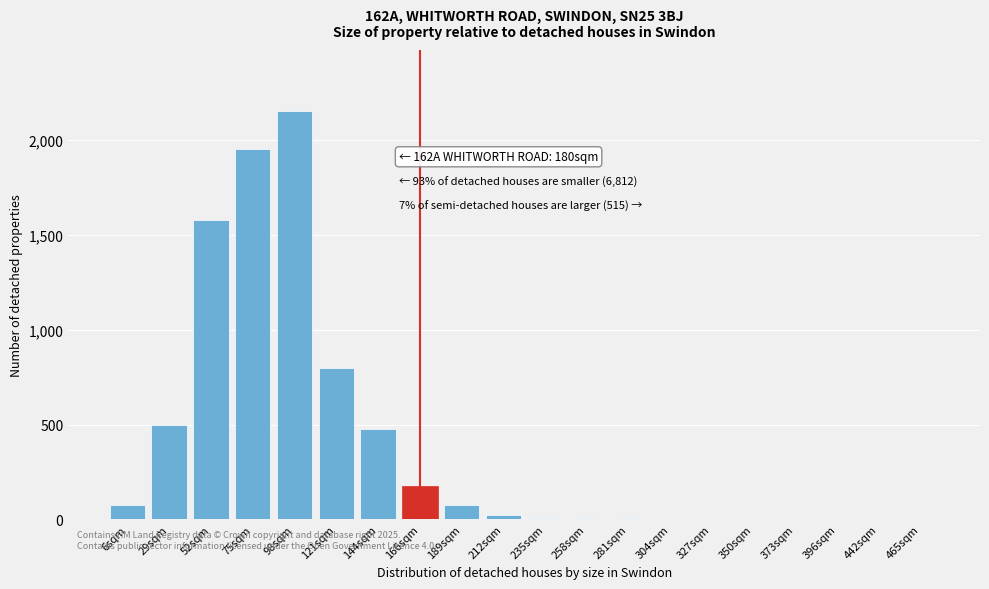

The value at 144sqm is 475. True or false?

True